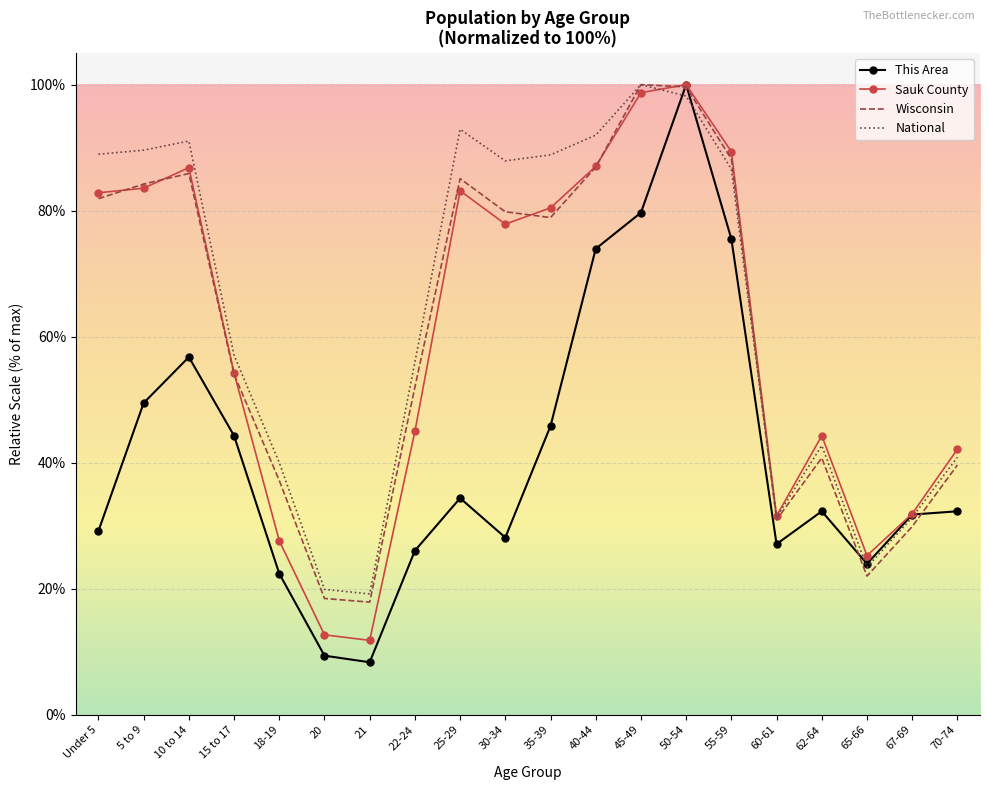

What position from the left is 20?

6